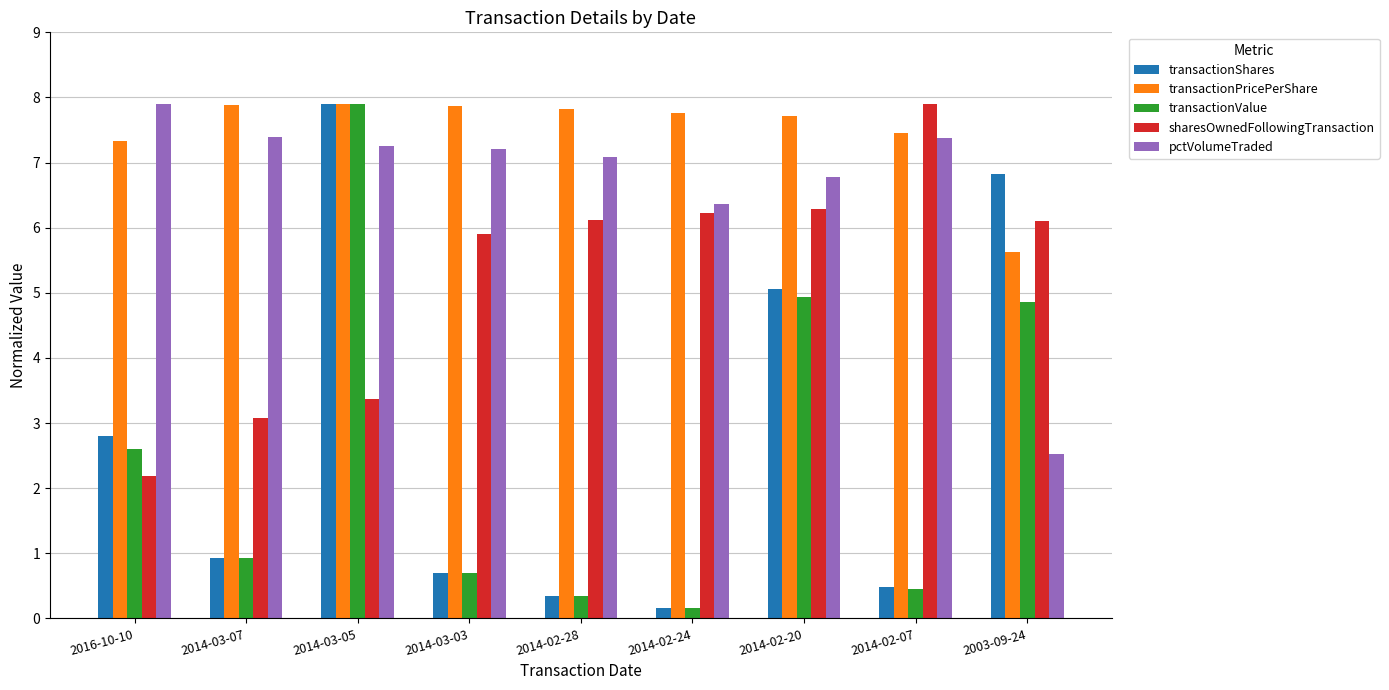

At which label does pctVolumeTraded first exceed 7?

2016-10-10